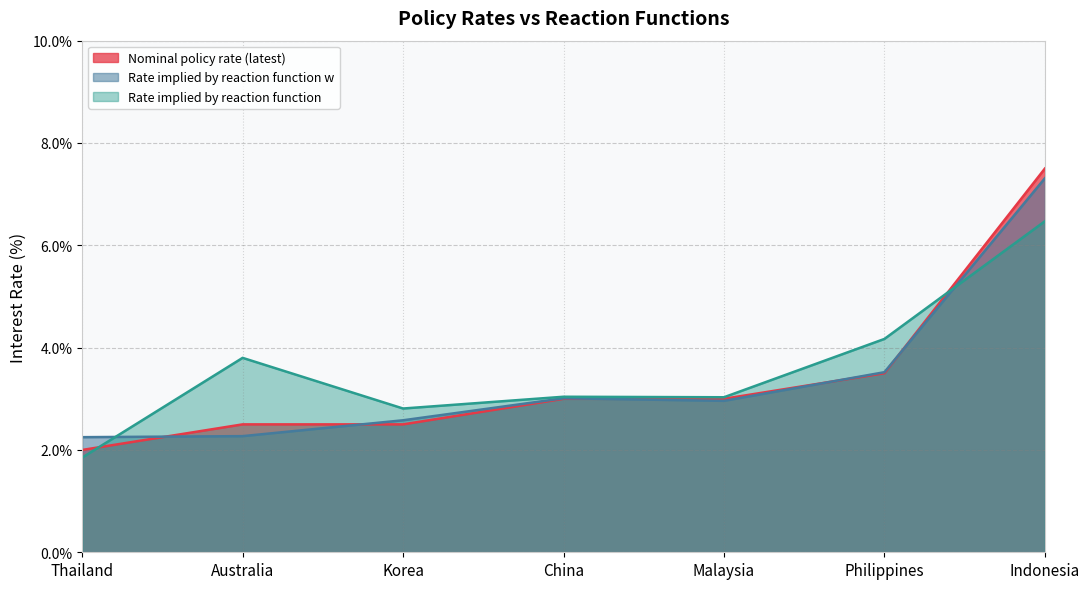

At how many categories does at least one series exceed 3?

5